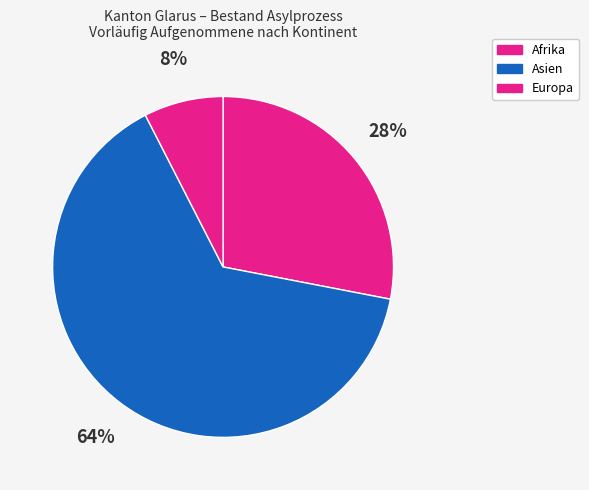

Rank the categories by value from lowest to highest.

Europa, Afrika, Asien